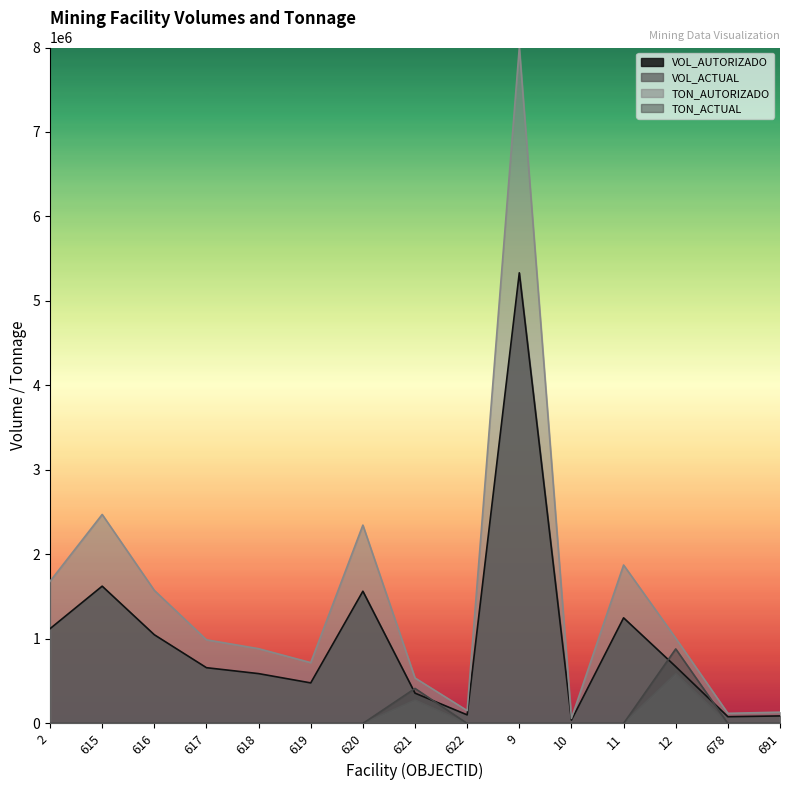

True or false: VOL_AUTORIZADO and TON_AUTORIZADO intersect in this chart.

False